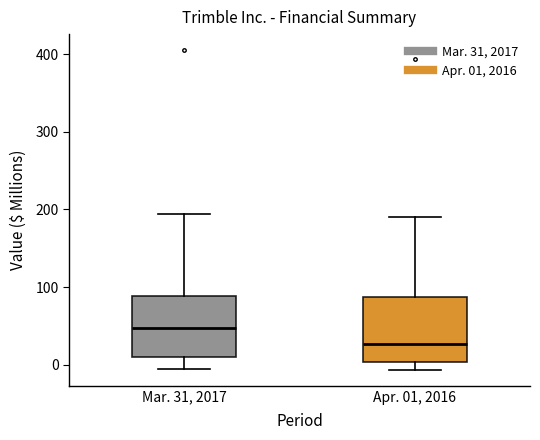

Reading left to right, read every box against the y-axis: the position of its median line, the range the box covers, and the ends of its whiskers. The values are not printed on the chart, so give them approximately, as read against the axis.

Mar. 31, 2017: median 50, box 10 to 90, whiskers -10 to 190
Apr. 01, 2016: median 30, box 0 to 90, whiskers -10 to 190